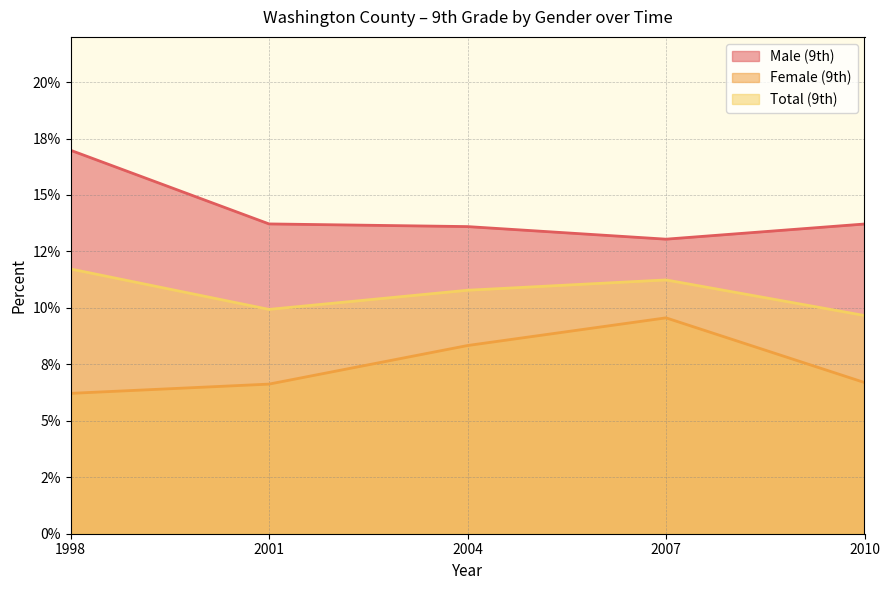

How many series are shown in this chart?

3